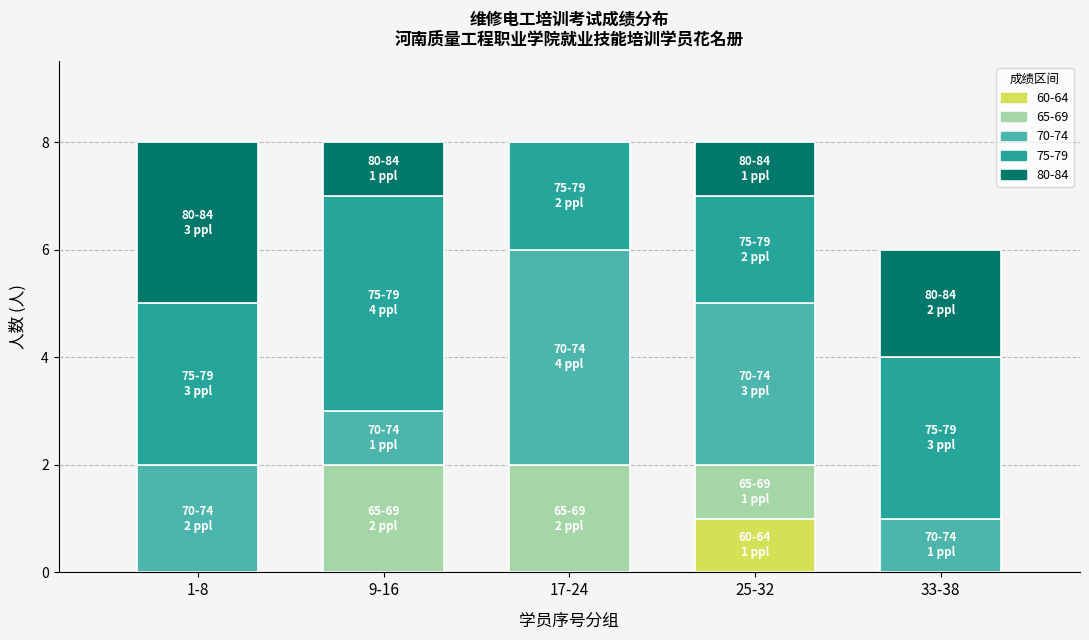

At which label does 60-64 reach its peak?

25-32